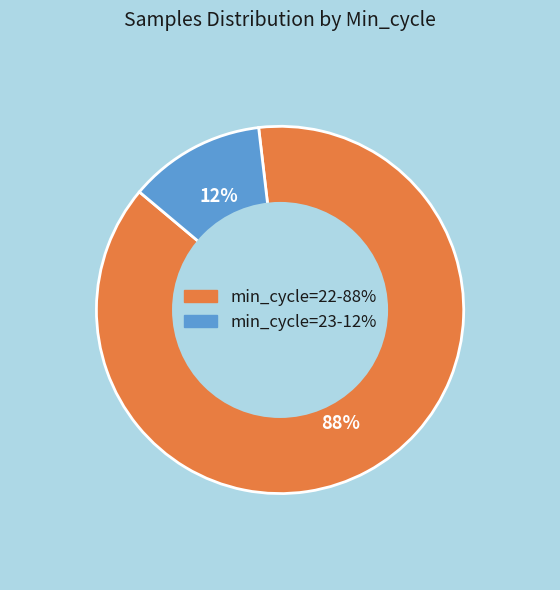

To the nearest percent, what is the difference between the largest and smallest slice percentages?

76%